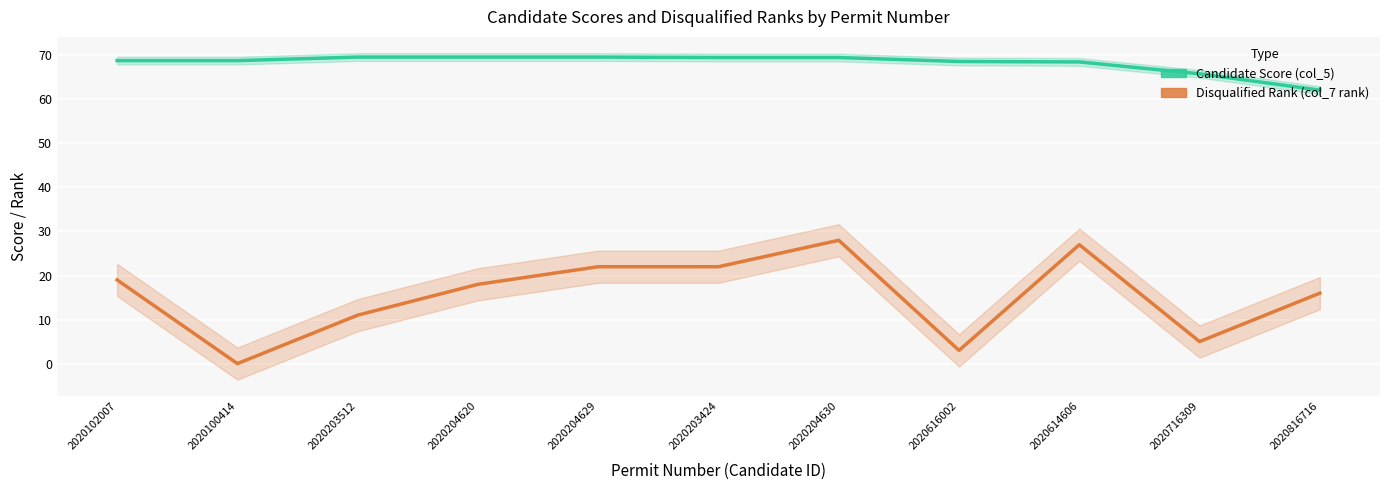

How many lines are shown in the chart?

2